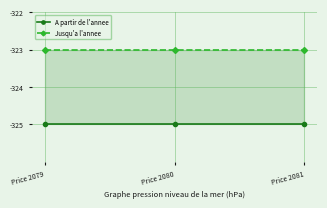

Rank the series by their maximum value, from lowest to highest.

A partir de l'annee, Jusqu'a l'annee